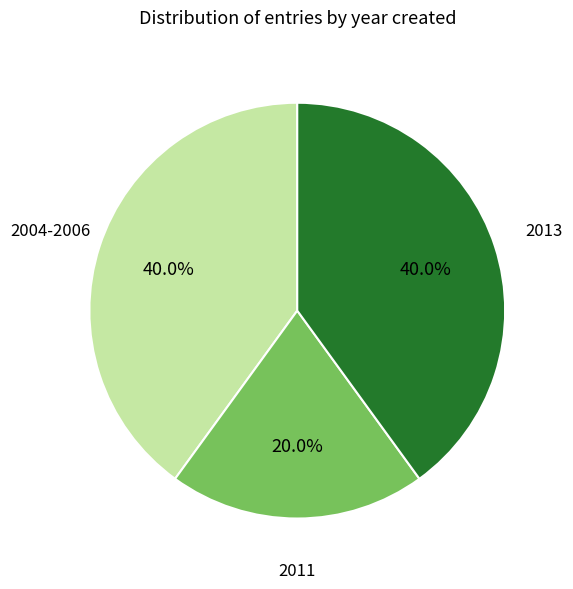

Does any single category account for the majority?

No